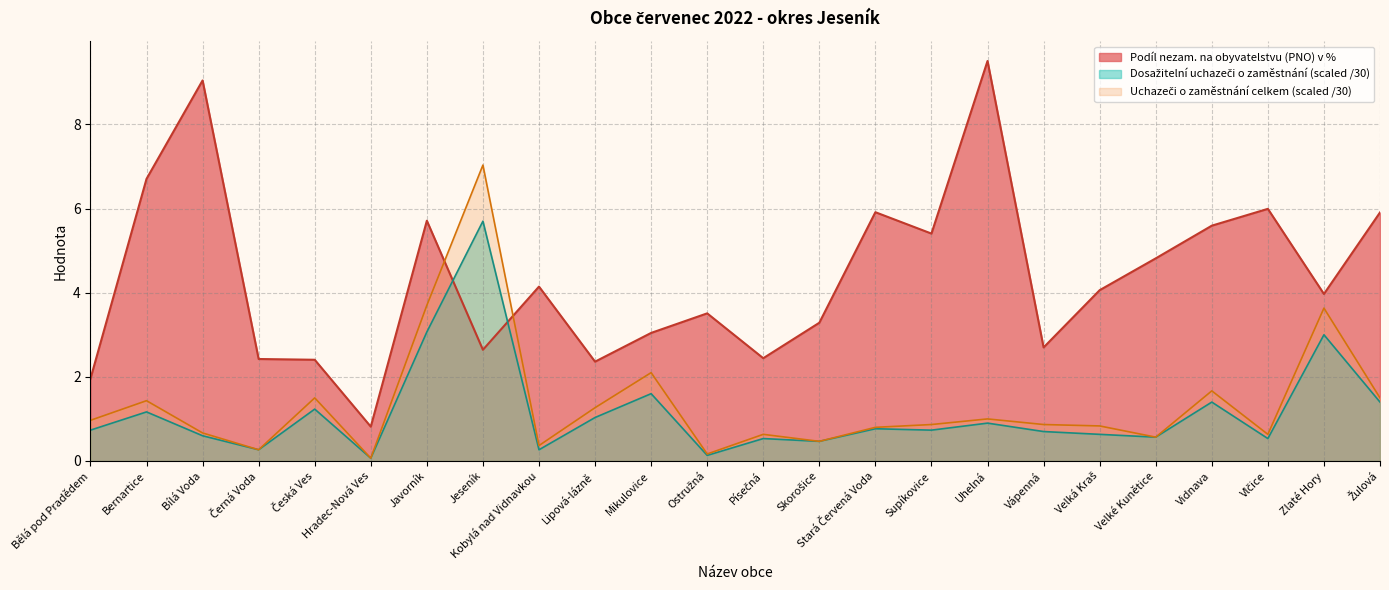

Is it true that Podíl nezam. na obyvatelstvu (PNO) v % equals 5.6 at Vidnava?

True